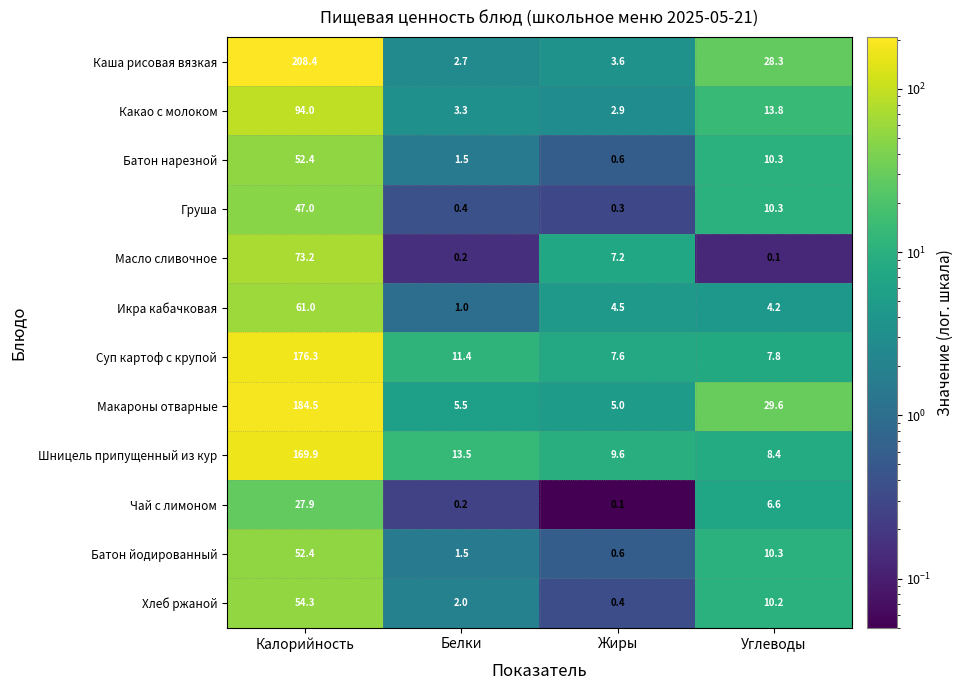

What is the greatest value displayed?

208.4